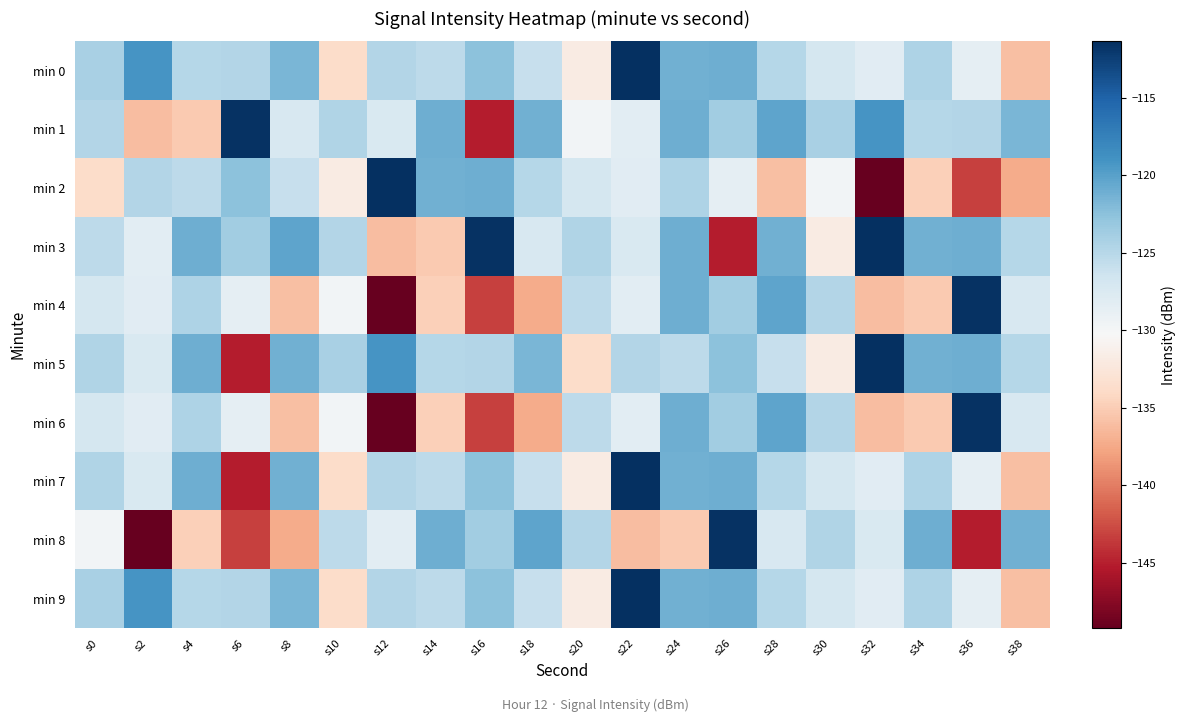

Reading left to right, transcribe all the data shown in this chart.

min 0: s0=-124.2	s2=-119.1	s4=-124.8	s6=-124.8	s8=-121.6	s10=-133.7	s12=-124.7	s14=-125.3	s16=-122.5	s18=-126.0	s20=-131.8	s22=-111.4	s24=-121.2	s26=-121.1	s28=-125.0	s30=-127.0	s32=-128.1	s34=-124.5	s36=-128.6	s38=-136.0
min 1: s0=-124.7	s2=-136.1	s4=-135.2	s6=-111.5	s8=-127.3	s10=-124.6	s12=-127.4	s14=-121.1	s16=-145.2	s18=-121.1	s20=-129.8	s22=-128.3	s24=-121.0	s26=-123.7	s28=-120.2	s30=-124.2	s32=-119.1	s34=-124.8	s36=-124.8	s38=-121.6
min 2: s0=-133.7	s2=-124.7	s4=-125.3	s6=-122.5	s8=-126.0	s10=-131.8	s12=-111.4	s14=-121.2	s16=-121.1	s18=-125.0	s20=-127.0	s22=-128.1	s24=-124.5	s26=-128.6	s28=-136.0	s30=-129.8	s32=-149.2	s34=-134.9	s36=-143.2	s38=-137.3
min 3: s0=-125.4	s2=-128.3	s4=-121.0	s6=-123.7	s8=-120.2	s10=-124.7	s12=-136.1	s14=-135.2	s16=-111.5	s18=-127.3	s20=-124.6	s22=-127.4	s24=-121.1	s26=-145.2	s28=-121.1	s30=-131.8	s32=-111.4	s34=-121.2	s36=-121.1	s38=-125.0
min 4: s0=-127.0	s2=-128.1	s4=-124.5	s6=-128.6	s8=-136.0	s10=-129.8	s12=-149.2	s14=-134.9	s16=-143.2	s18=-137.3	s20=-125.4	s22=-128.3	s24=-121.0	s26=-123.7	s28=-120.2	s30=-124.7	s32=-136.1	s34=-135.2	s36=-111.5	s38=-127.3
min 5: s0=-124.6	s2=-127.4	s4=-121.1	s6=-145.2	s8=-121.1	s10=-124.2	s12=-119.1	s14=-124.8	s16=-124.8	s18=-121.6	s20=-133.7	s22=-124.7	s24=-125.3	s26=-122.5	s28=-126.0	s30=-131.8	s32=-111.4	s34=-121.2	s36=-121.1	s38=-125.0
min 6: s0=-127.0	s2=-128.1	s4=-124.5	s6=-128.6	s8=-136.0	s10=-129.8	s12=-149.2	s14=-134.9	s16=-143.2	s18=-137.3	s20=-125.4	s22=-128.3	s24=-121.0	s26=-123.7	s28=-120.2	s30=-124.7	s32=-136.1	s34=-135.2	s36=-111.5	s38=-127.3
min 7: s0=-124.6	s2=-127.4	s4=-121.1	s6=-145.2	s8=-121.1	s10=-133.7	s12=-124.7	s14=-125.3	s16=-122.5	s18=-126.0	s20=-131.8	s22=-111.4	s24=-121.2	s26=-121.1	s28=-125.0	s30=-127.0	s32=-128.1	s34=-124.5	s36=-128.6	s38=-136.0
min 8: s0=-129.8	s2=-149.2	s4=-134.9	s6=-143.2	s8=-137.3	s10=-125.4	s12=-128.3	s14=-121.0	s16=-123.7	s18=-120.2	s20=-124.7	s22=-136.1	s24=-135.2	s26=-111.5	s28=-127.3	s30=-124.6	s32=-127.4	s34=-121.1	s36=-145.2	s38=-121.1
min 9: s0=-124.2	s2=-119.1	s4=-124.8	s6=-124.8	s8=-121.6	s10=-133.7	s12=-124.7	s14=-125.3	s16=-122.5	s18=-126.0	s20=-131.8	s22=-111.4	s24=-121.2	s26=-121.1	s28=-125.0	s30=-127.0	s32=-128.1	s34=-124.5	s36=-128.6	s38=-136.0